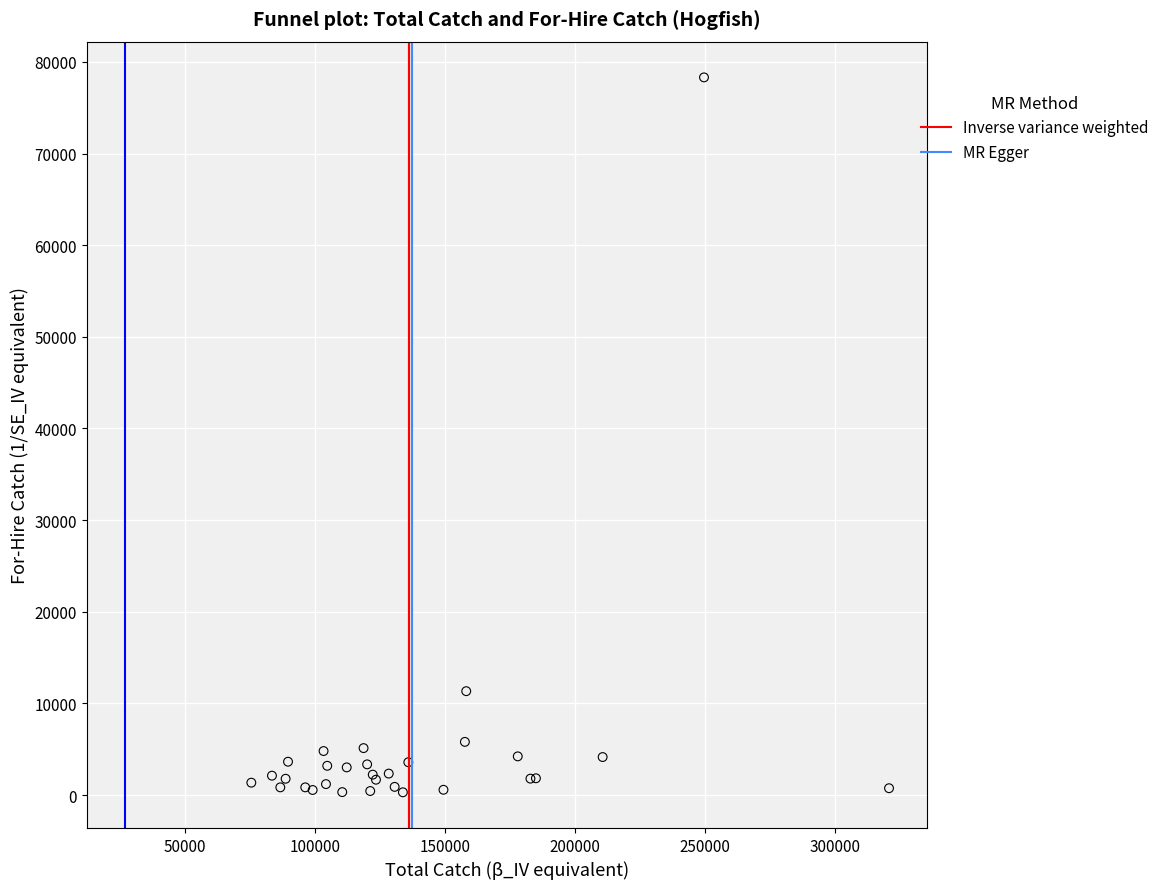

What Y value in the scatter plot is closest to 39302?

11331.4